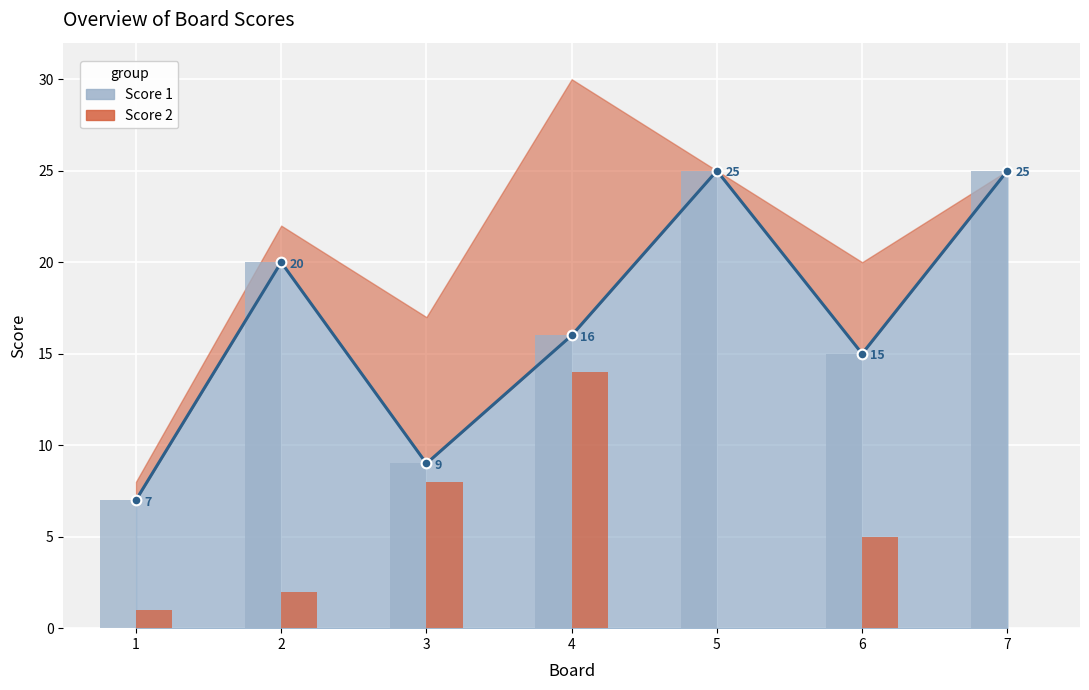

Reading left to right, what are all the values shown in this chart?

Score 1: 7	20	9	16	25	15	25
Score 2: 1	2	8	14	0	5	0